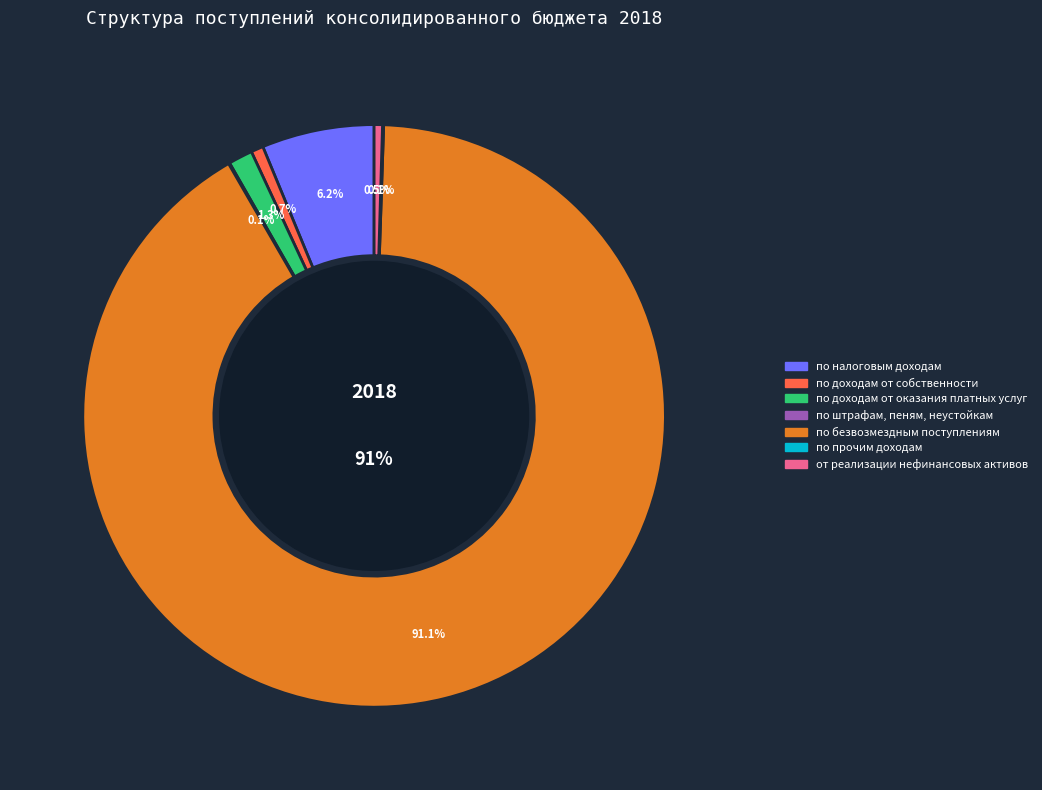

To the nearest percent, what portion does по безвозмездным поступлениям represent?

91%